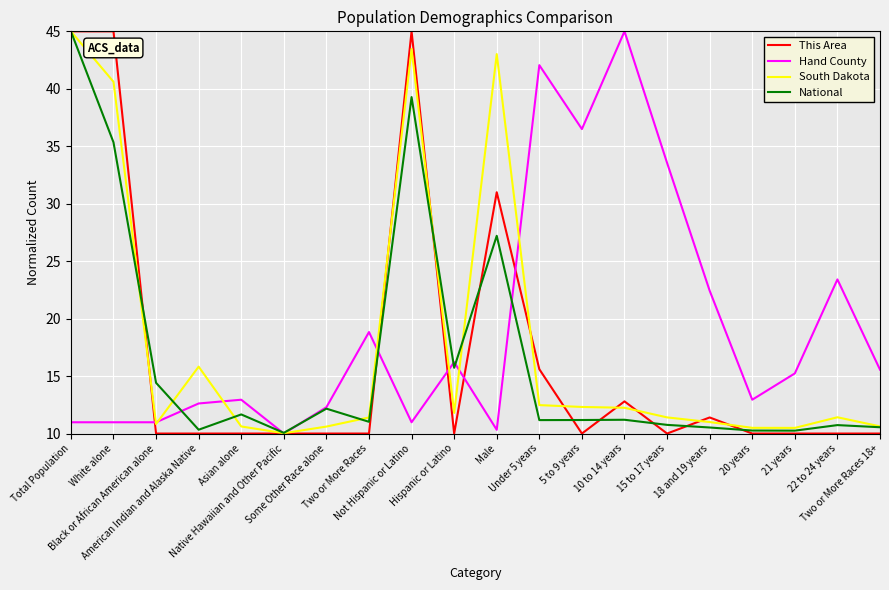

Which series has the largest total across all categories?

Hand County